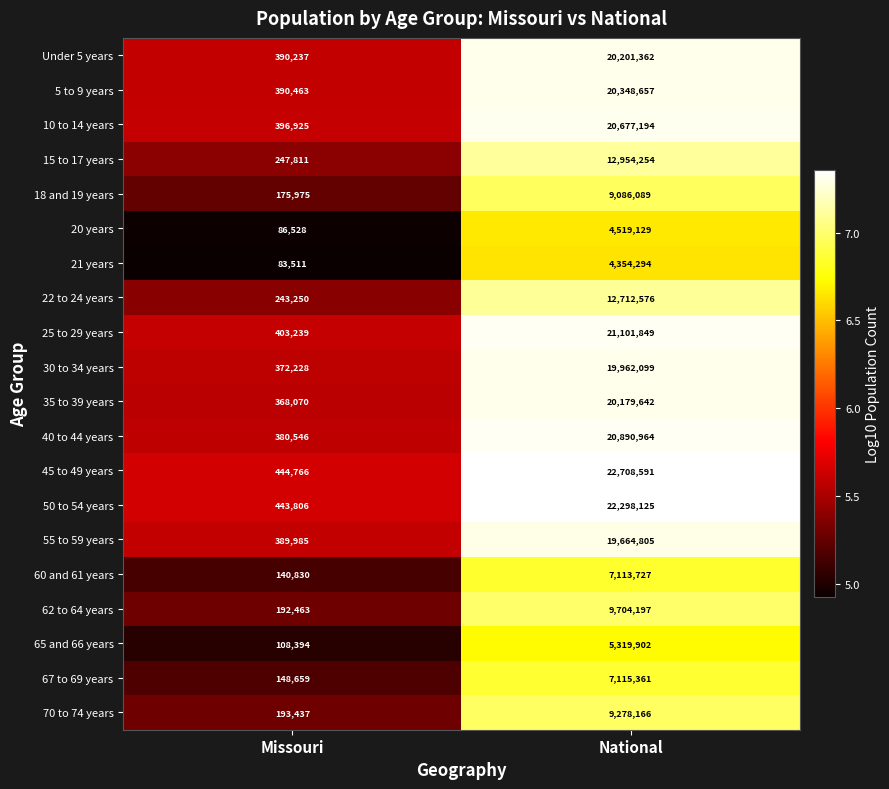

What is the total value across all series at National?

290190983